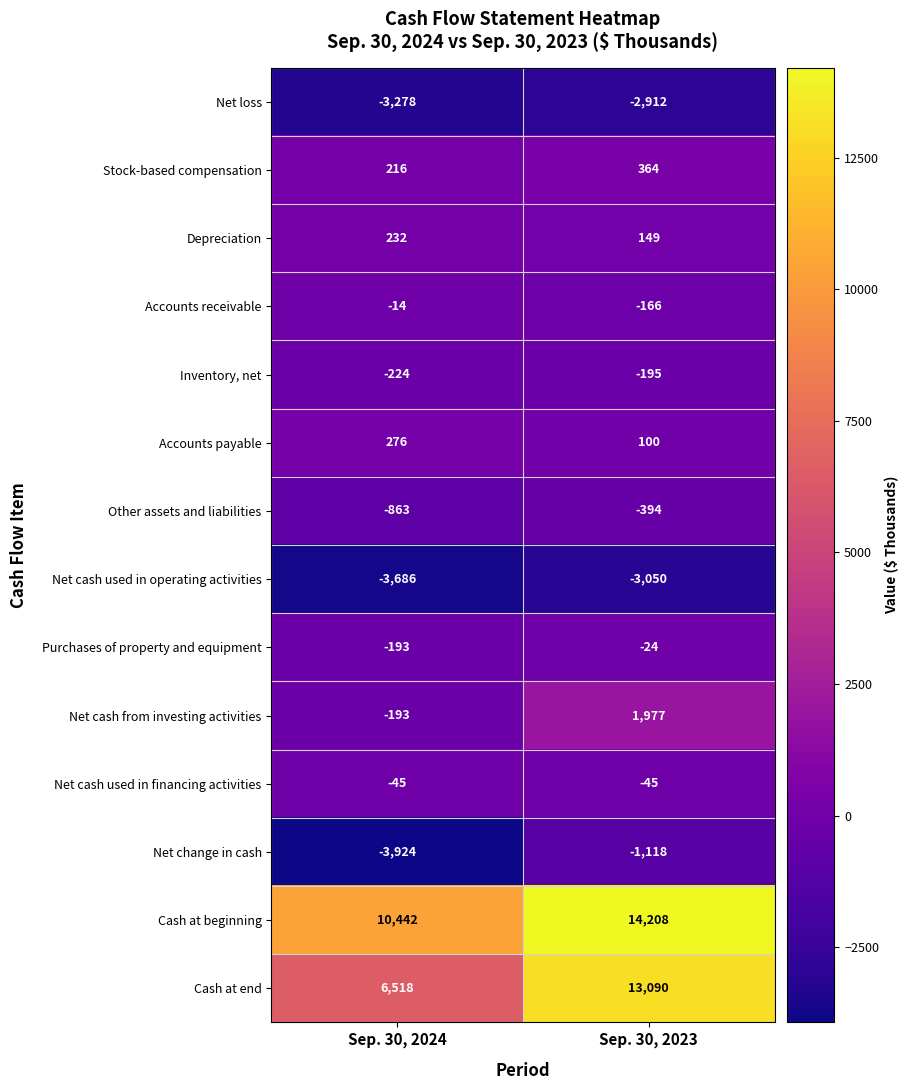

Reading left to right, transcribe all the data shown in this chart.

Net loss: -3278	-2912
Stock-based compensation: 216	364
Depreciation: 232	149
Accounts receivable: -14	-166
Inventory, net: -224	-195
Accounts payable: 276	100
Other assets and liabilities: -863	-394
Net cash used in operating activities: -3686	-3050
Purchases of property and equipment: -193	-24
Net cash from investing activities: -193	1977
Net cash used in financing activities: -45	-45
Net change in cash: -3924	-1118
Cash at beginning: 10442	14208
Cash at end: 6518	13090